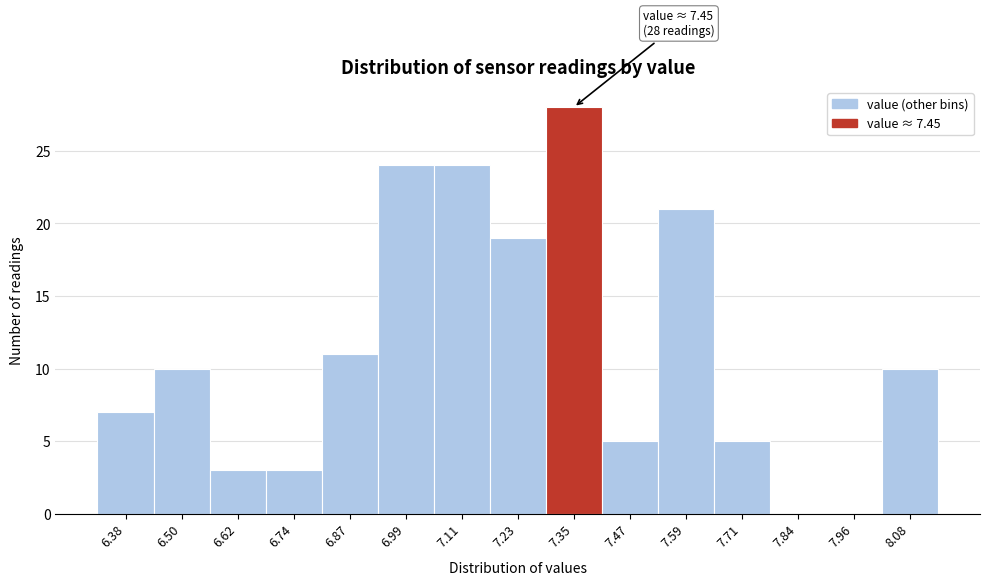

Reading left to right, transcribe all the data shown in this chart.

6.38=7	6.50=10	6.62=3	6.74=3	6.87=11	6.99=24	7.11=24	7.23=19	7.35=28	7.47=5	7.59=21	7.71=5	7.84=0	7.96=0	8.08=10